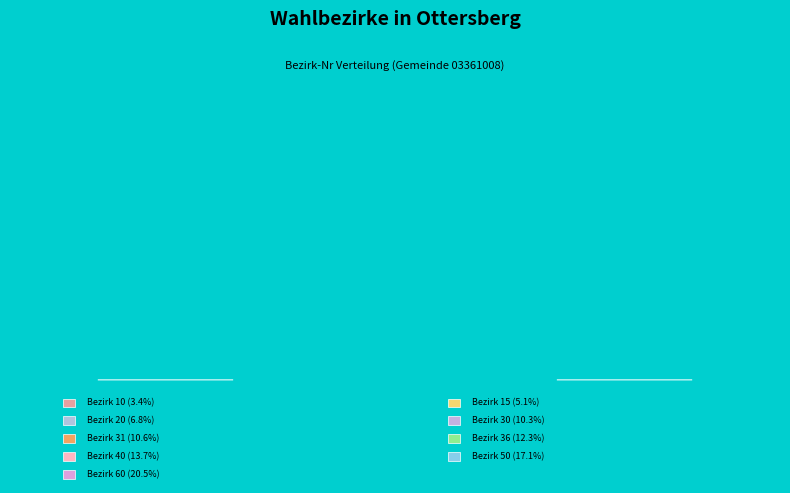

How many slices are in this pie chart?

9